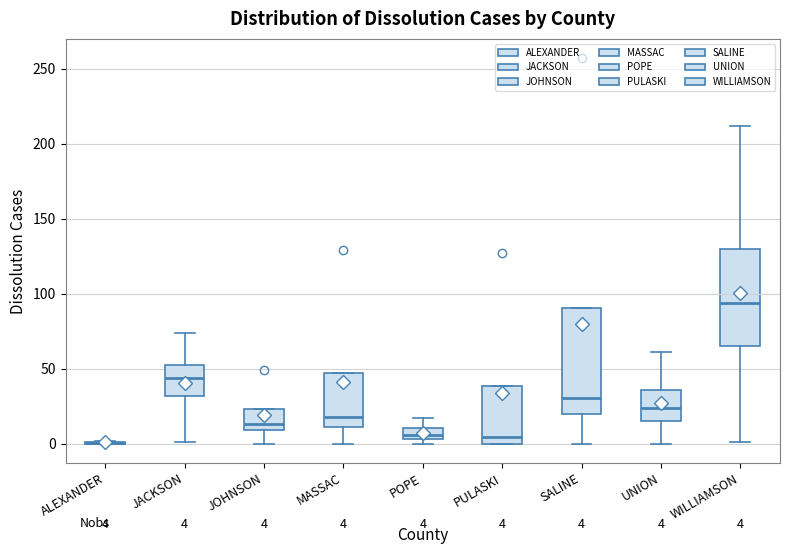

Which box is the tallest, from its lower edge to its upper edge?

SALINE